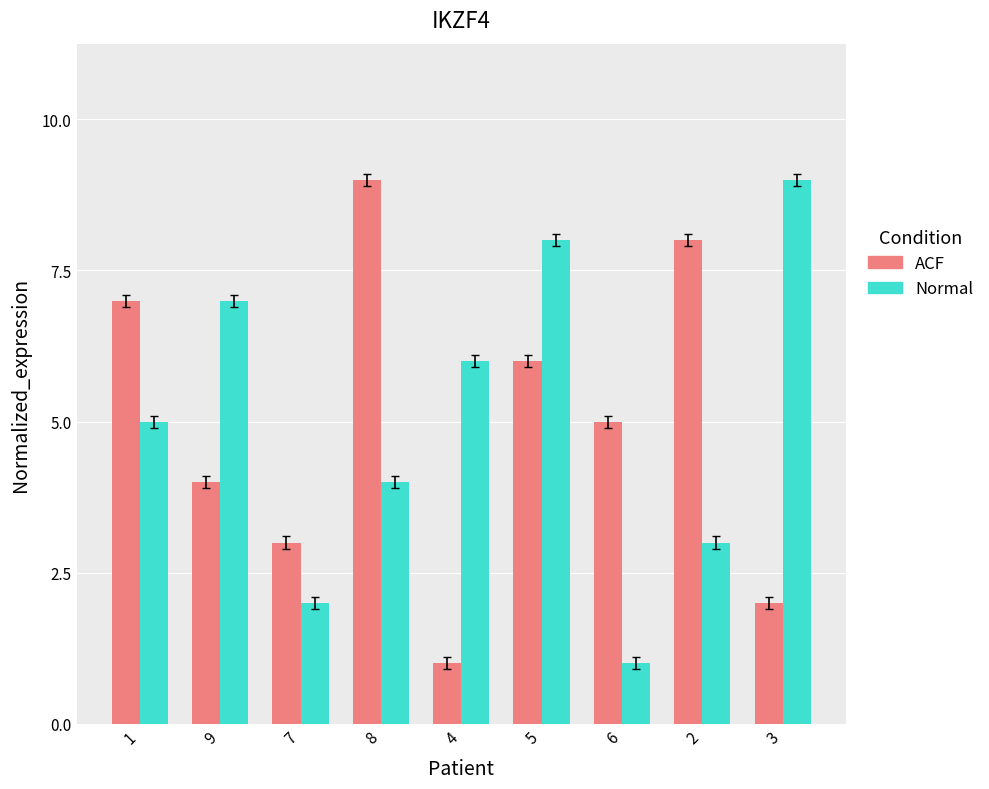

At which category is the sum across all series the highest?

5